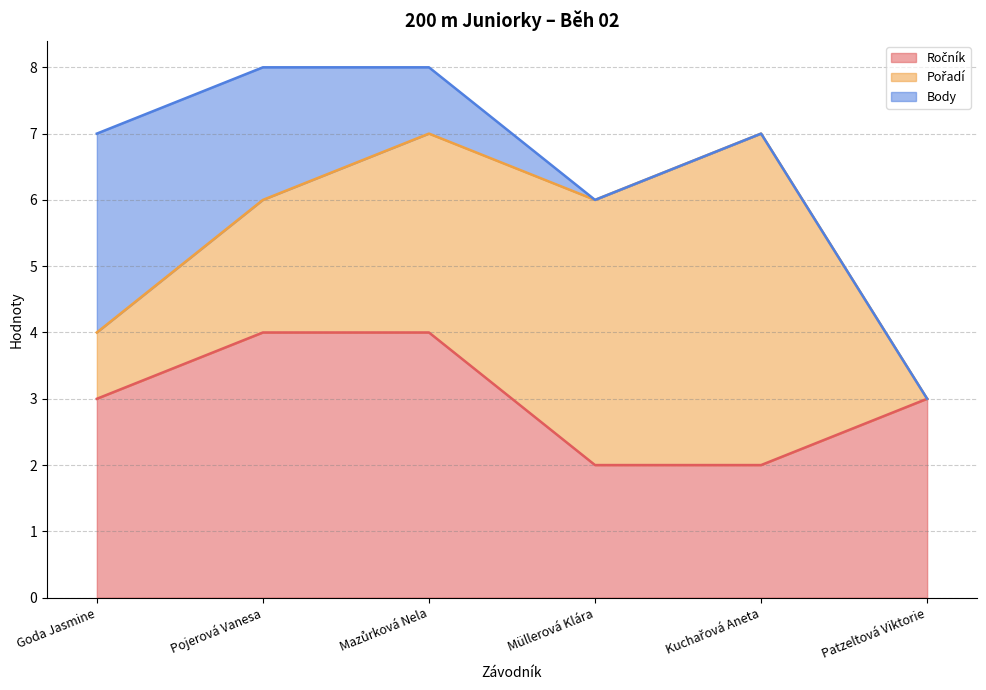

What is the total value across all series at Patzeltová Viktorie?

3